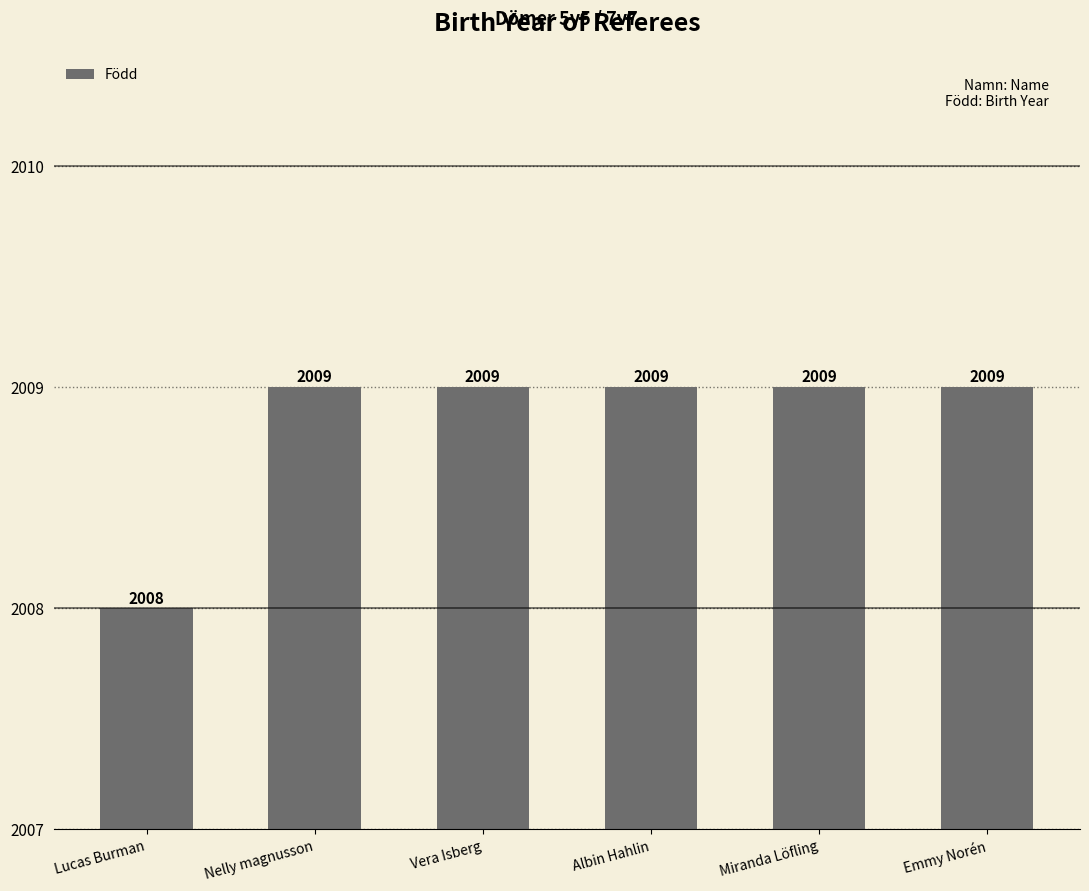

What is the smallest value displayed?

2008